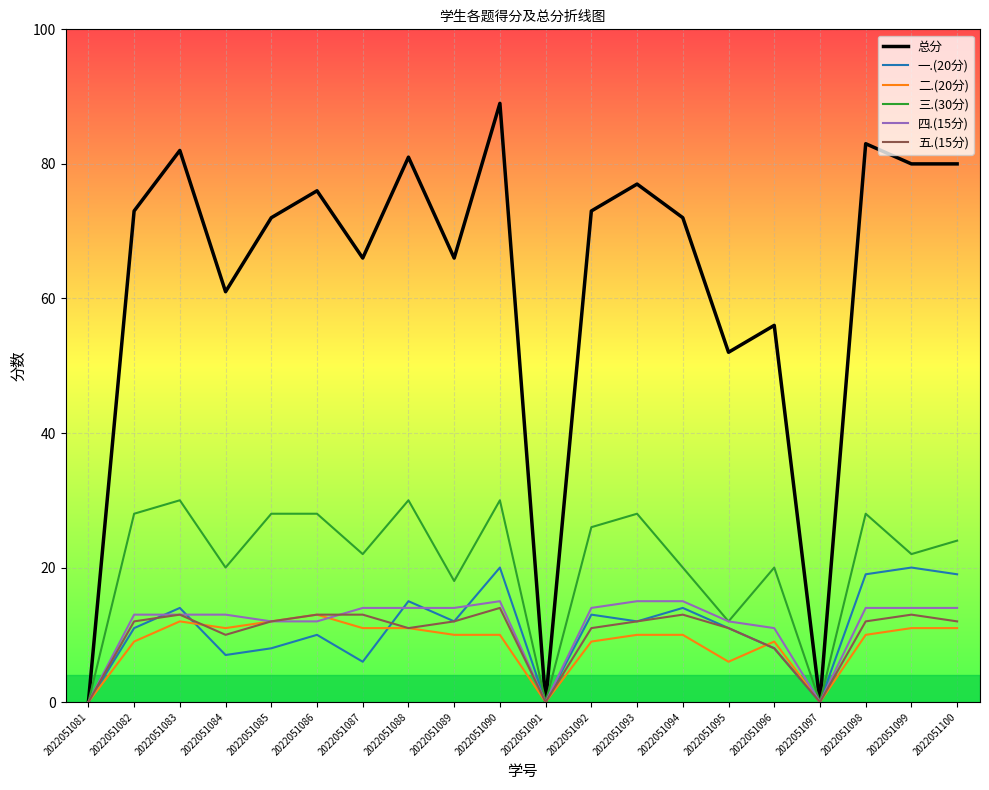

At which label is 五.(15分) closest to 7?

2022051096